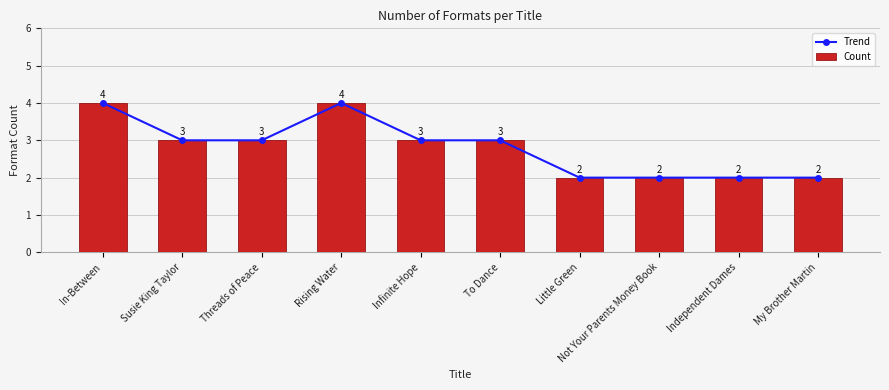

List the labels in order of Count value, largest first.

In-Between, Rising Water, Susie King Taylor, Threads of Peace, Infinite Hope, To Dance, Little Green, Not Your Parents Money Book, Independent Dames, My Brother Martin